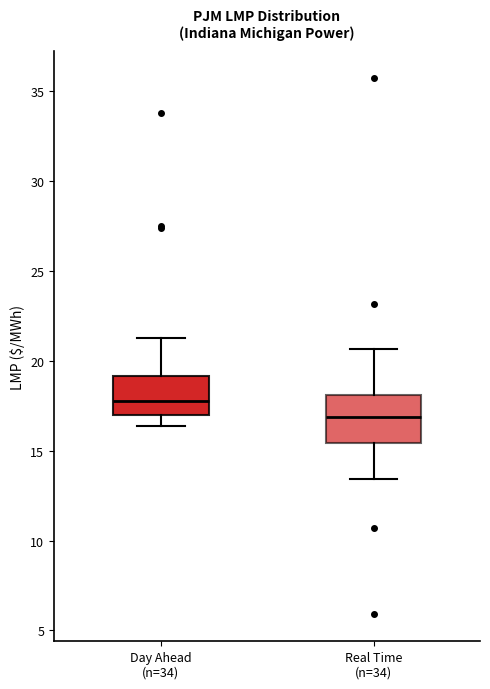

Where is the upper edge of the box for Real Time (n=34) on the y-axis? The values are not printed on the chart, so give them approximately, as read against the axis.

18.0